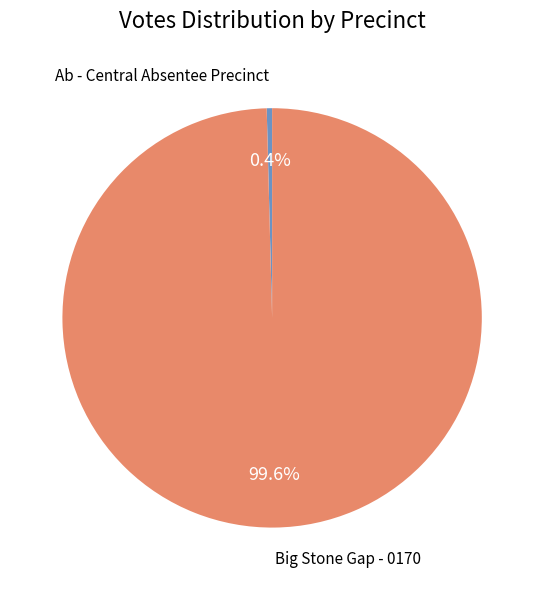

Which category has the biggest portion of the pie?

Big Stone Gap - 0170